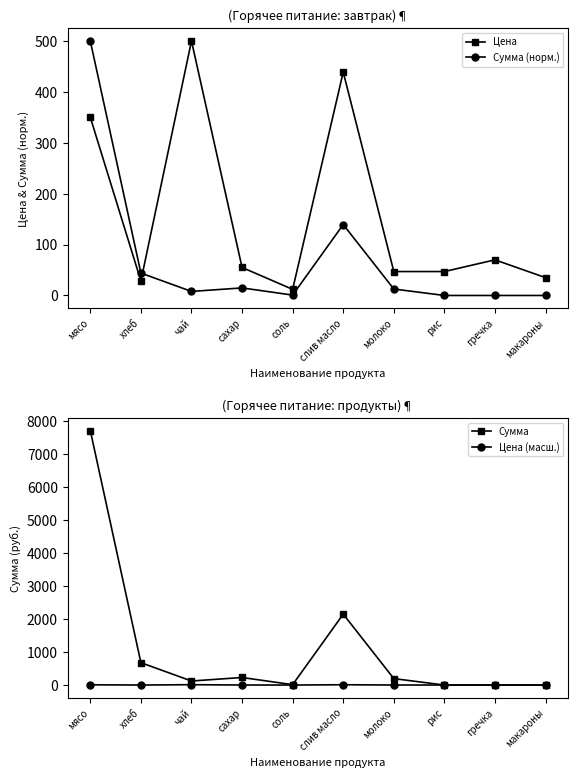

Reading right to left, transcribe all the data shown in this chart.

Цена: макароны=35.0	гречка=70.0	рис=47.0	молоко=47.0	слив масло=438.9	соль=12.0	сахар=55.0	чай=500.0	хлеб=28.6	мясо=350.0
Сумма (норм.): макароны=0.0	гречка=0.0	рис=0.0	молоко=12.7	слив масло=139.3	соль=0.8	сахар=14.8	чай=7.9	хлеб=44.0	мясо=500.0
Сумма: макароны=0.0	гречка=0.0	рис=0.0	молоко=195.8	слив масло=2150.6	соль=11.8	сахар=229.1	чай=122.5	хлеб=679.0	мясо=7717.5
Цена (масш.): макароны=0.8	гречка=1.5	рис=1.0	молоко=1.0	слив масло=9.7	соль=0.3	сахар=1.2	чай=11.0	хлеб=0.6	мясо=7.7